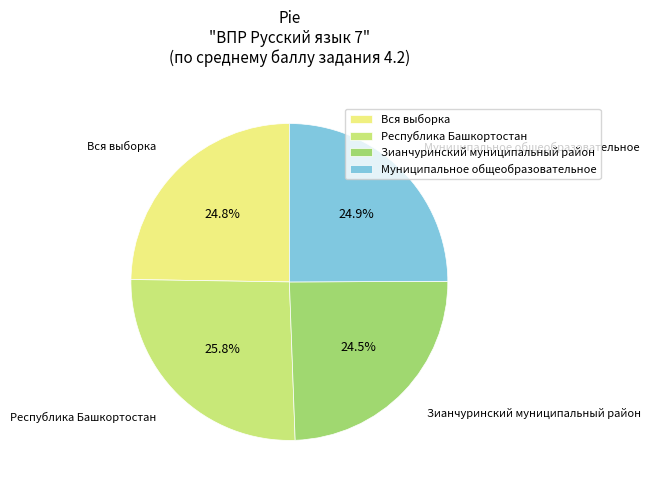

Is it true that Вся выборка is 25% of the pie?

True